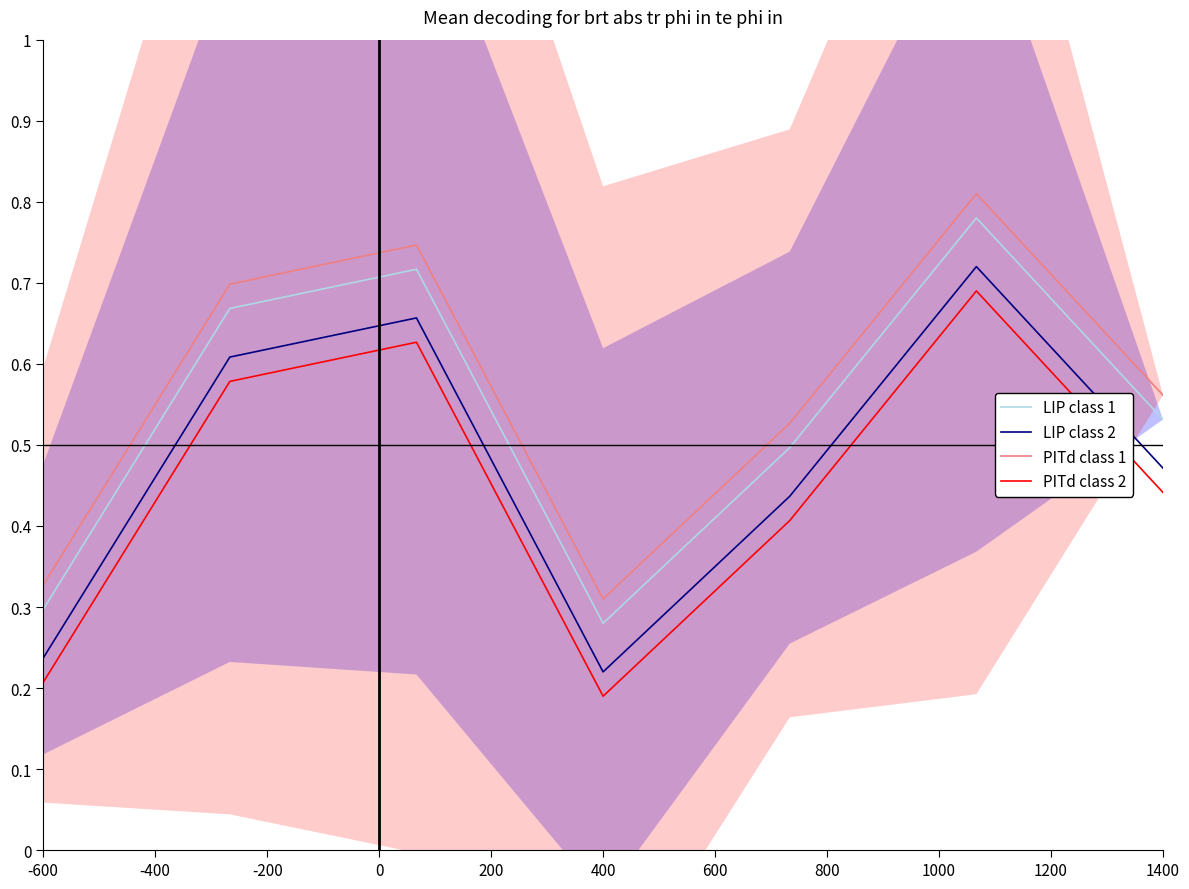

True or false: LIP class 1 has a value of 0.3 at 1400.

False